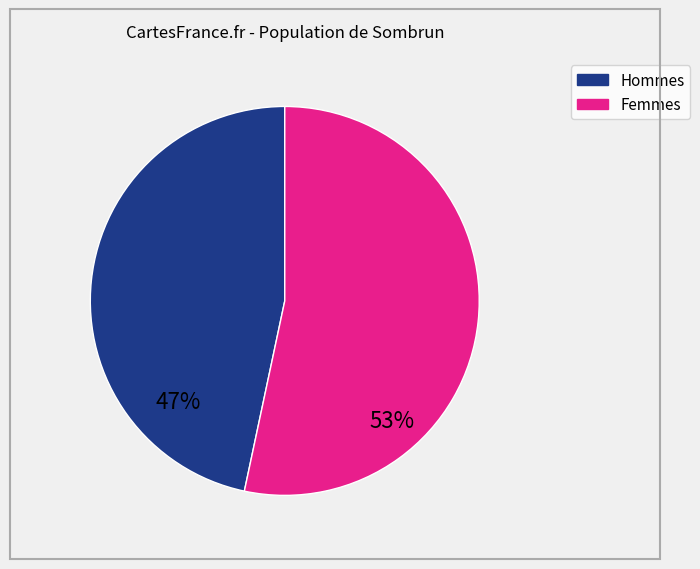

What is the smallest slice in the pie chart?

Hommes